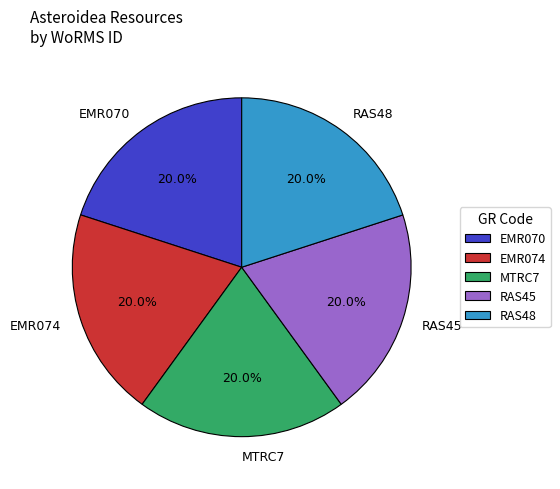

How much of the chart is everything except RAS48?

80.0%